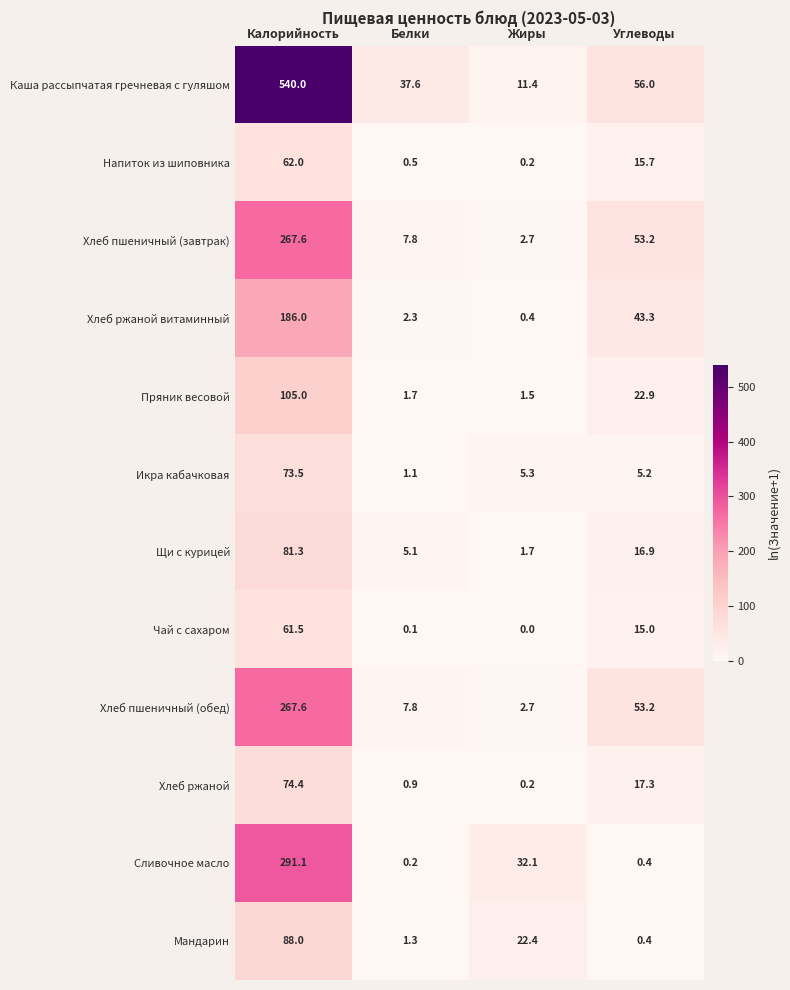

At which label does Напиток из шиповника first exceed 15?

Калорийность